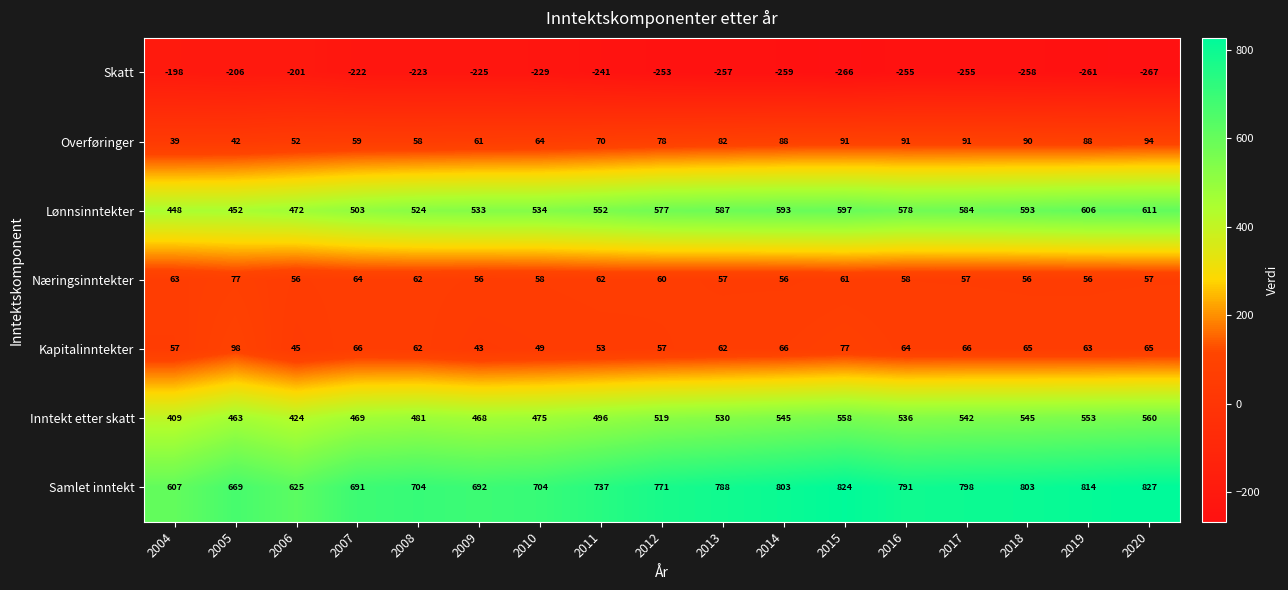

What is the difference between the highest and lowest values at 2005?

875